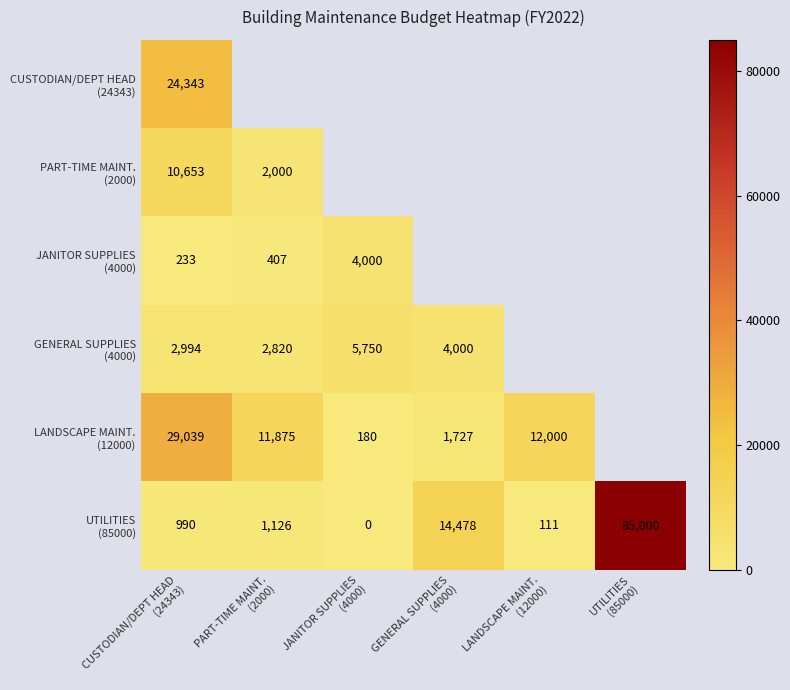

How many data points in LANDSCAPE MAINT. (12000) are above 12000?

1